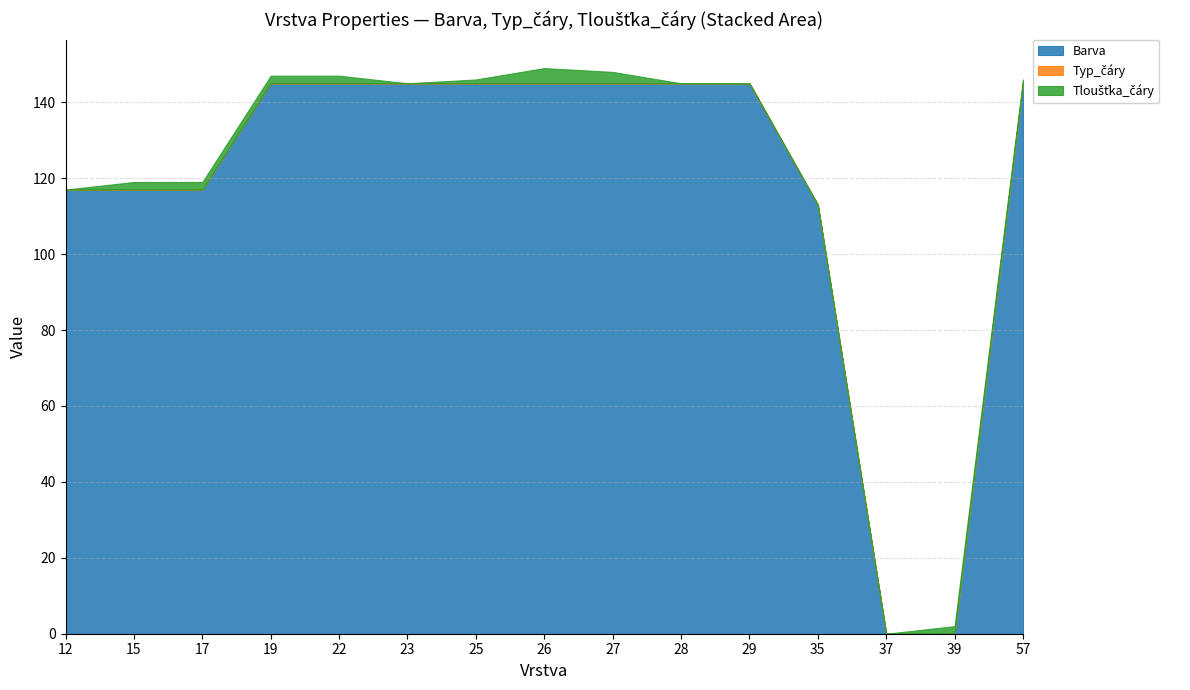

Which category has the highest value across all series?

19